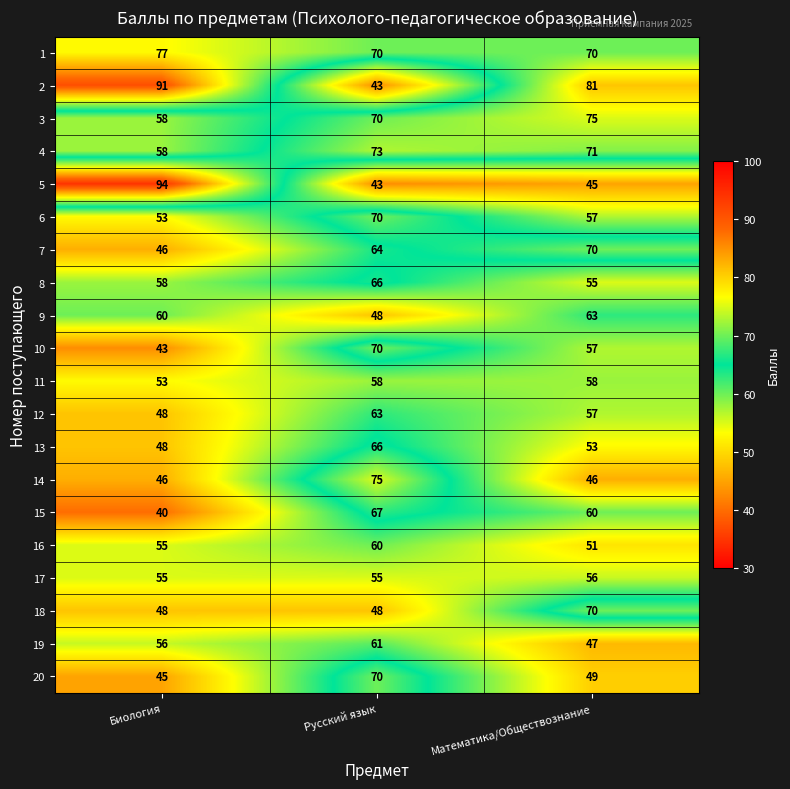

Count the number of data series in this chart.

20